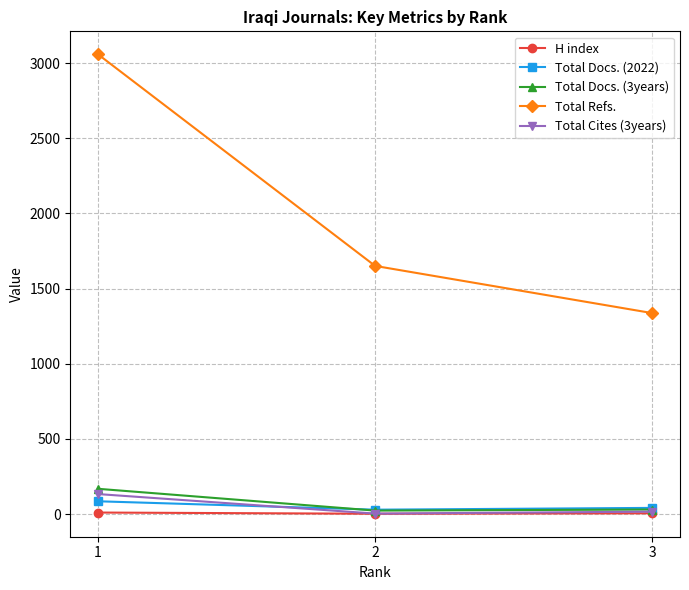

What is the maximum value shown in the chart?

3059